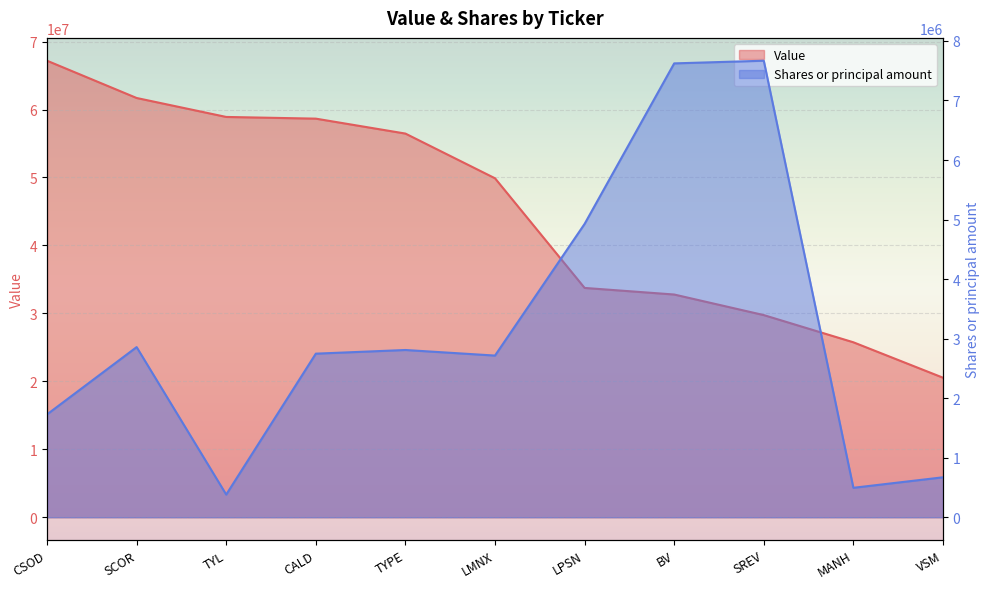

Which has a higher value, LPSN or TYPE?

TYPE